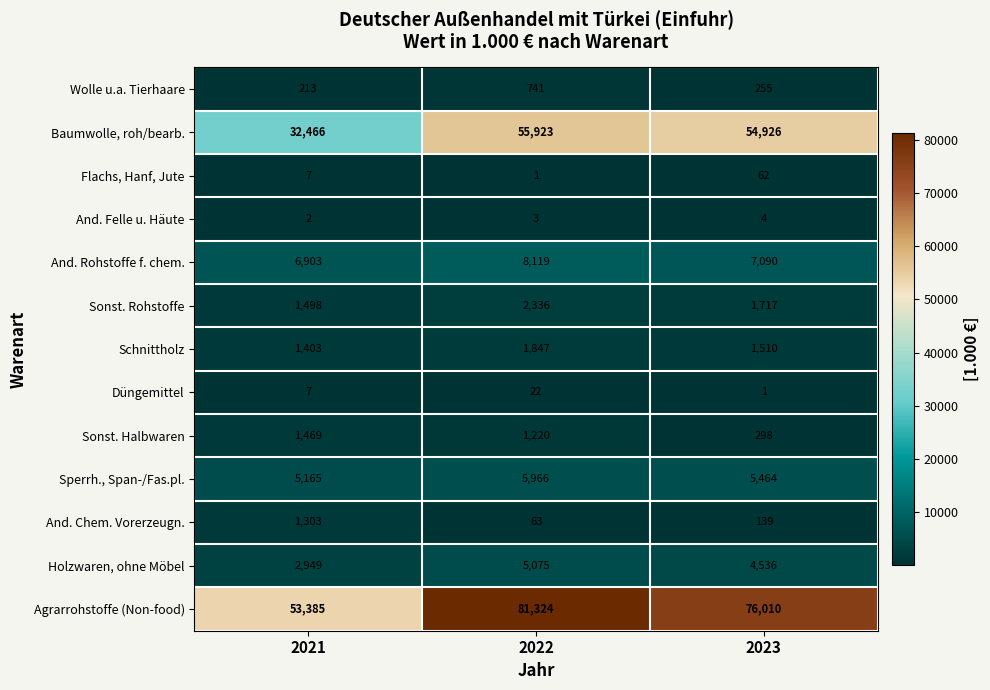

List the series in order of their peak value, lowest first.

And. Felle u. Häute, Düngemittel, Flachs, Hanf, Jute, Wolle u.a. Tierhaare, And. Chem. Vorerzeugn., Sonst. Halbwaren, Schnittholz, Sonst. Rohstoffe, Holzwaren, ohne Möbel, Sperrh., Span-/Fas.pl., And. Rohstoffe f. chem., Baumwolle, roh/bearb., Agrarrohstoffe (Non-food)